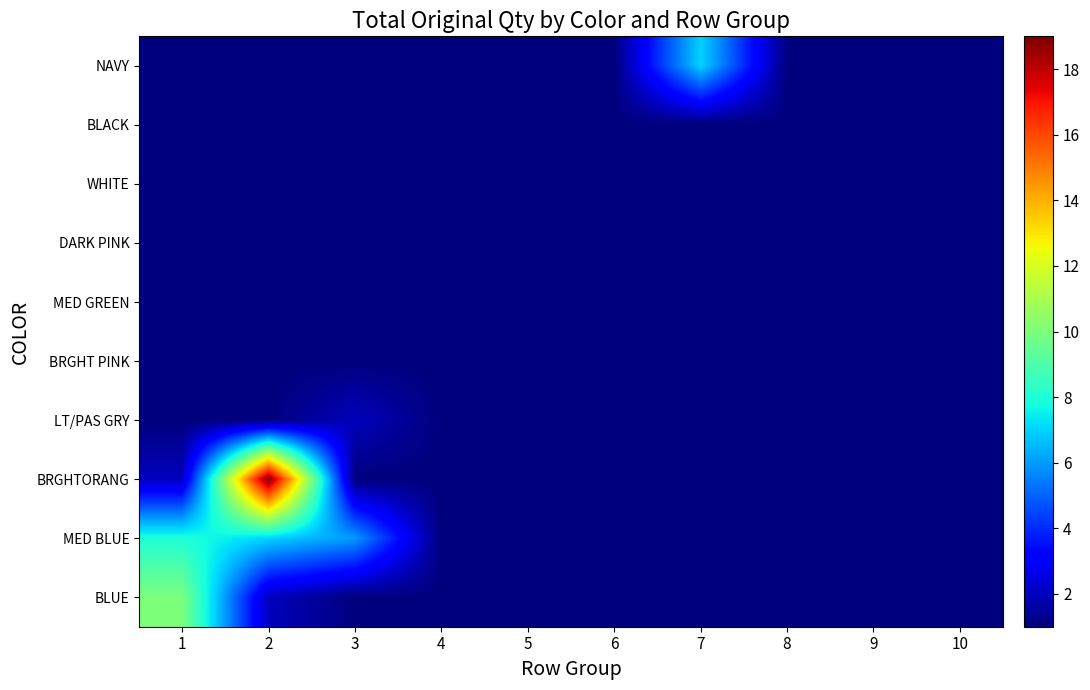

At how many categories does at least one series exceed 7?

2